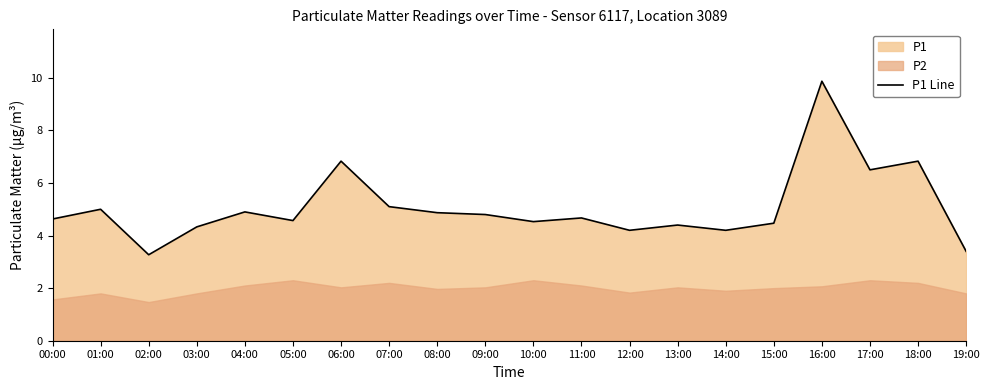

What is the difference between the second highest and minimum values?

3.6